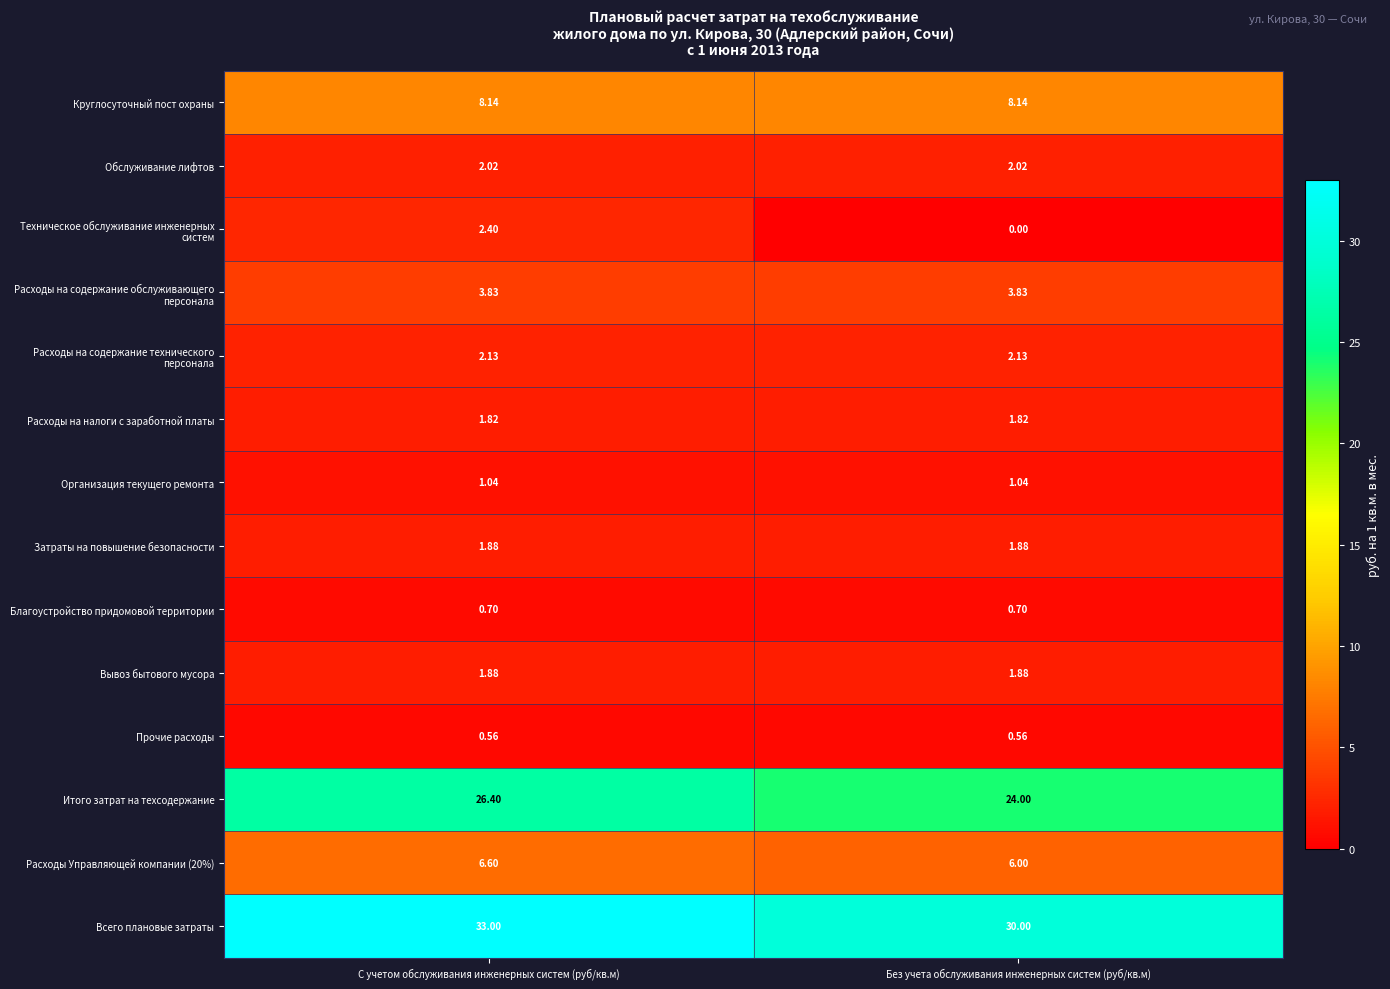

Which series has the widest spread of values?

Всего плановые затраты